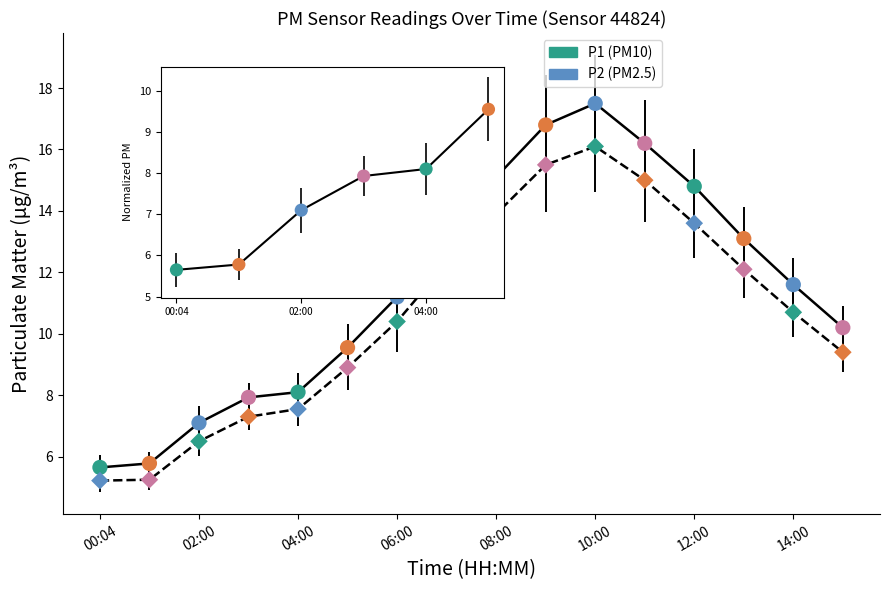

What is the minimum value shown in the chart?

5.2